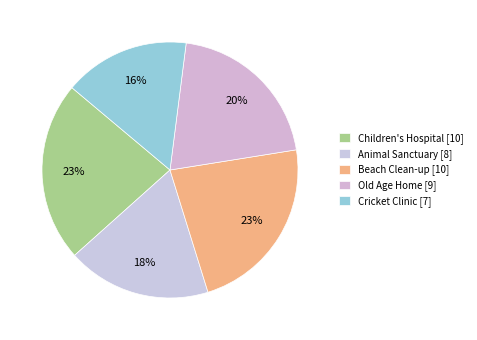

To the nearest percent, what is the average slice percentage?

20%